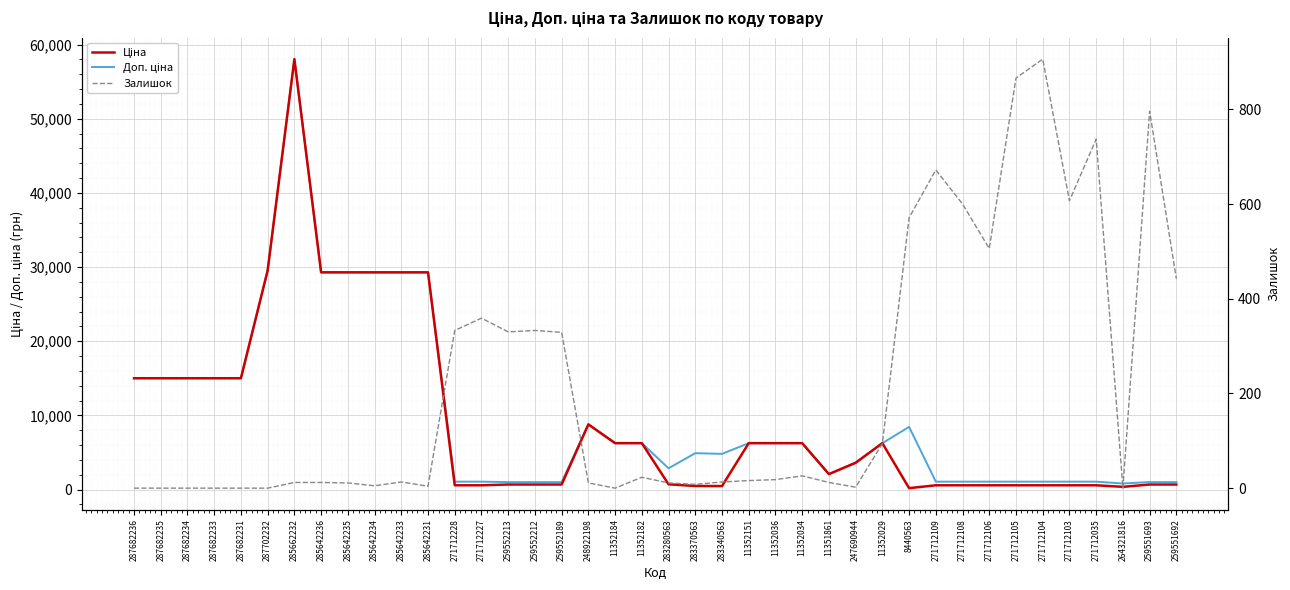

Reading left to right, extract all data points from this chart.

Ціна: 287682236=15019.2	287682235=15019.2	287682234=15019.2	287682233=15019.2	287682231=15019.2	287702232=29548.9	285662232=58037.0	285642236=29294.9	285642235=29294.9	285642234=29294.9	285642233=29294.9	285642231=29294.9	271712228=586.0	271712227=586.0	259552213=689.1	259552212=689.1	259552189=689.1	248922198=8797.6	11352184=6266.7	11352182=6266.7	283280563=719.6	283370563=491.7	283340563=482.1	11352151=6266.7	11352036=6266.7	11352034=6266.7	11351861=2094.3	247690944=3622.2	11352029=6266.7	8440563=201.3	271712109=586.0	271712108=586.0	271712106=586.0	271712105=586.0	271712104=586.0	271712103=586.0	271712035=586.0	264321816=377.9	259551693=689.1	259551692=689.1
Доп. ціна: 287682236=15019.2	287682235=15019.2	287682234=15019.2	287682233=15019.2	287682231=15019.2	287702232=29548.9	285662232=58037.0	285642236=29294.9	285642235=29294.9	285642234=29294.9	285642233=29294.9	285642231=29294.9	271712228=1074.5	271712227=1074.5	259552213=1017.8	259552212=1017.8	259552189=1017.8	248922198=8797.6	11352184=6266.7	11352182=6266.7	283280563=2878.5	283370563=4917.4	283340563=4821.4	11352151=6266.7	11352036=6266.7	11352034=6266.7	11351861=2094.0	247690944=3622.2	11352029=6266.7	8440563=8456.7	271712109=1074.5	271712108=1074.5	271712106=1074.5	271712105=1074.5	271712104=1074.5	271712103=1074.5	271712035=1074.5	264321816=829.0	259551693=1017.8	259551692=1017.8
Залишок: 287682236=0.0	287682235=0.0	287682234=0.0	287682233=0.0	287682231=0.0	287702232=0.0	285662232=12.0	285642236=12.0	285642235=11.0	285642234=5.0	285642233=13.0	285642231=4.0	271712228=333.0	271712227=359.0	259552213=330.0	259552212=333.0	259552189=329.0	248922198=11.0	11352184=0.0	11352182=23.0	283280563=11.0	283370563=8.0	283340563=13.0	11352151=16.0	11352036=18.0	11352034=26.0	11351861=12.0	247690944=2.0	11352029=94.0	8440563=571.0	271712109=672.0	271712108=600.0	271712106=506.0	271712105=866.0	271712104=906.0	271712103=607.0	271712035=737.0	264321816=0.0	259551693=796.0	259551692=442.0